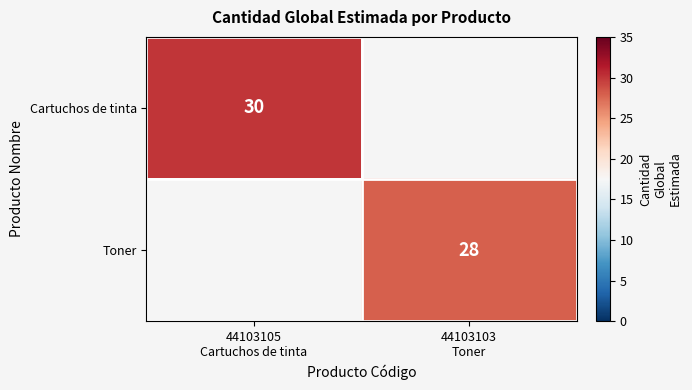

The Cartuchos de tinta series shows 8.6 at 44103105 Cartuchos de tinta. True or false?

False